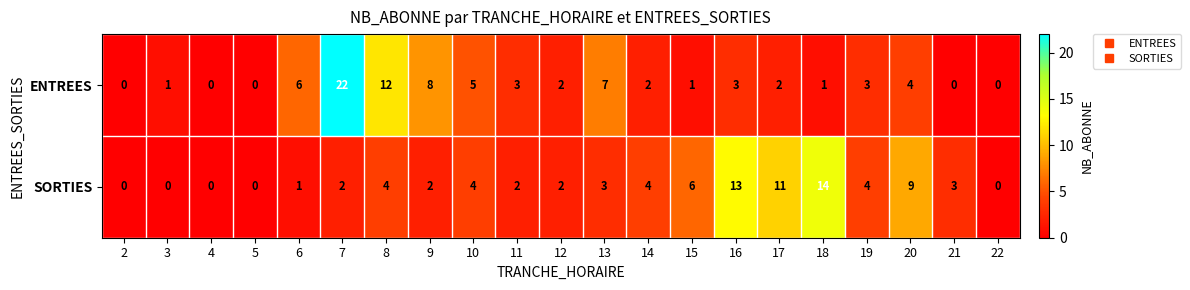

Between 18 and 19, which series saw the biggest shift?

SORTIES